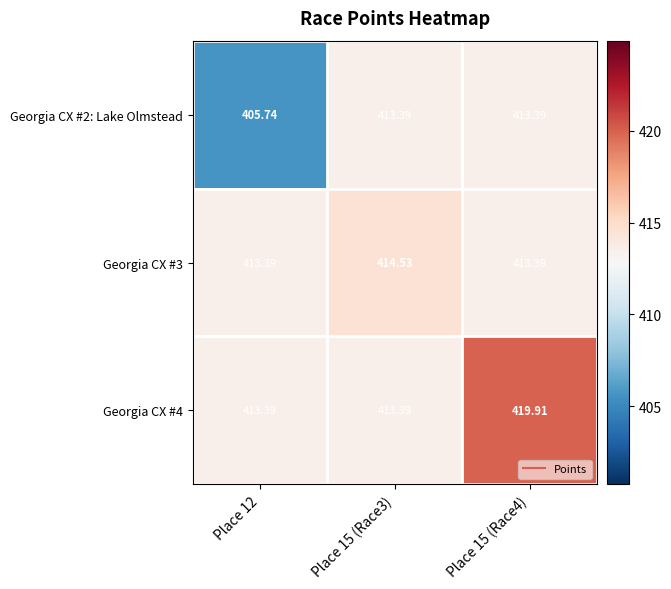

How many data points does each series have?

3